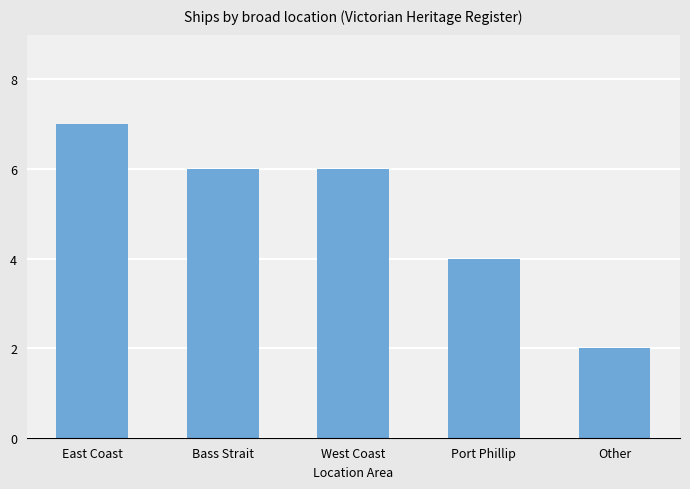

At which category does the chart reach its peak across all series?

East Coast